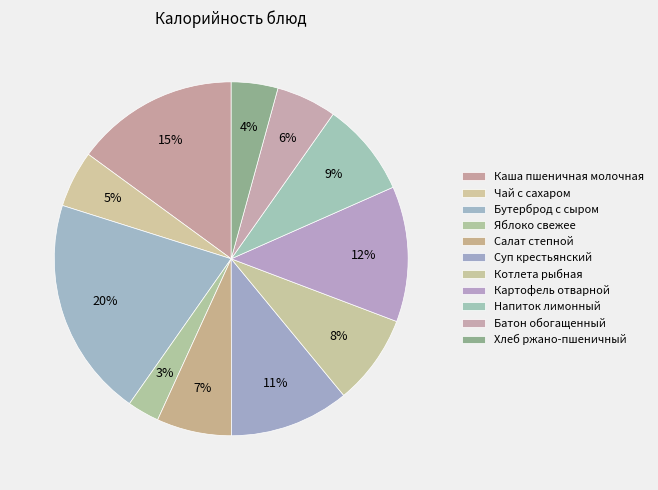

How many segments does this pie chart have?

11